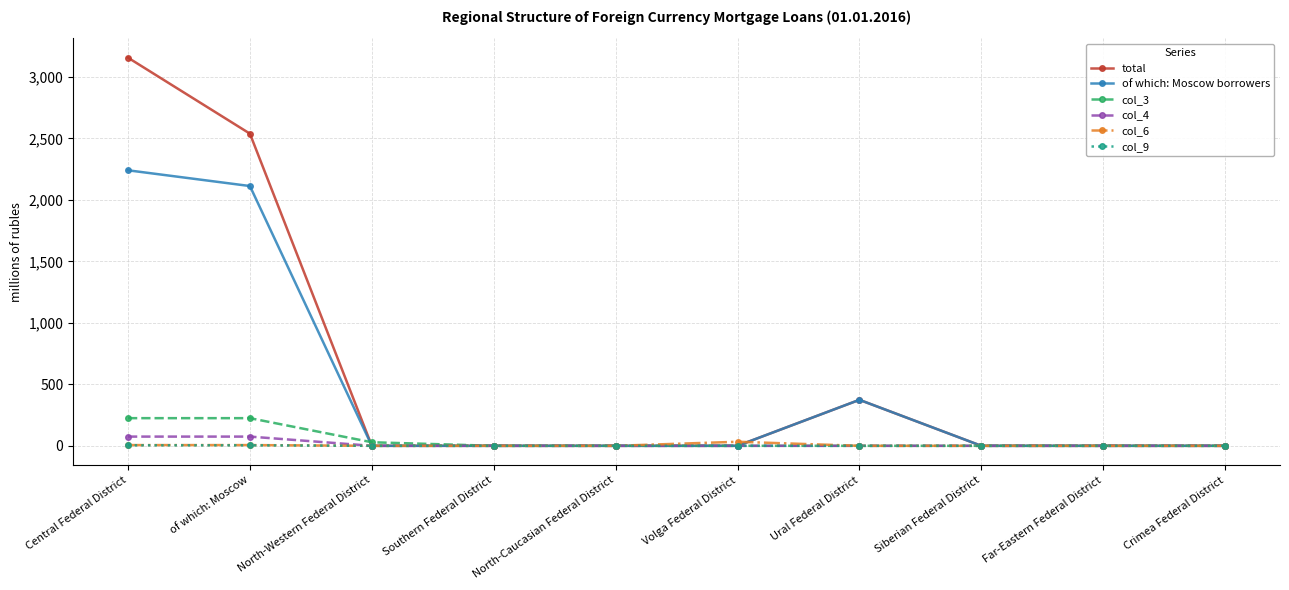

What are all the series names shown in the legend?

total, of which: Moscow borrowers, col_3, col_4, col_6, col_9